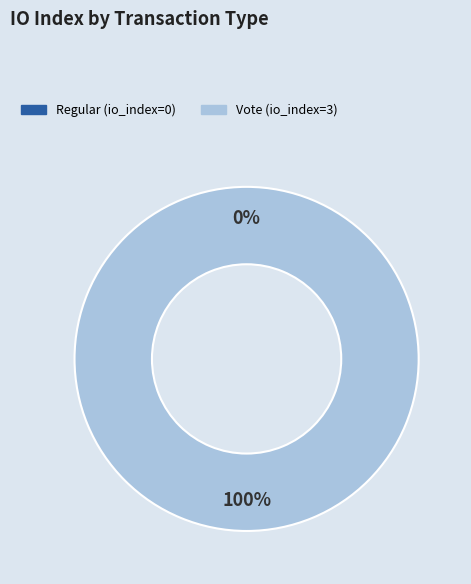

How many segments does this pie chart have?

2